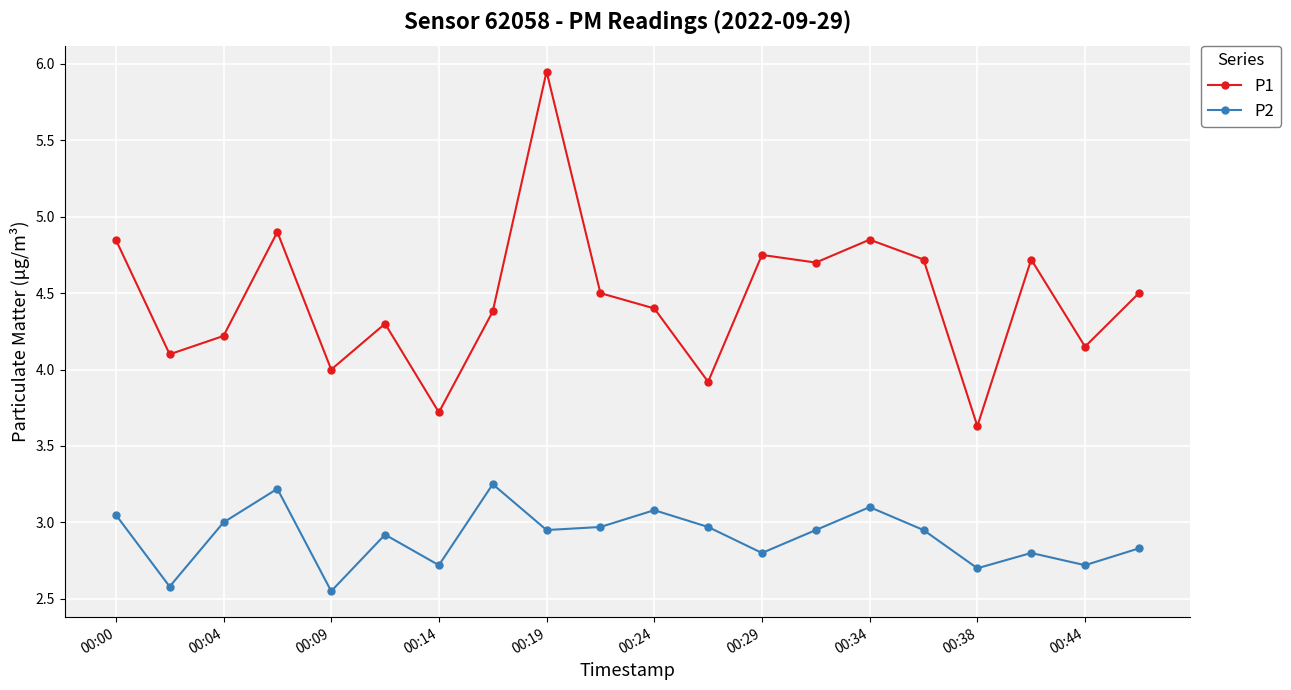

What is the average value of the P2 series?

2.9